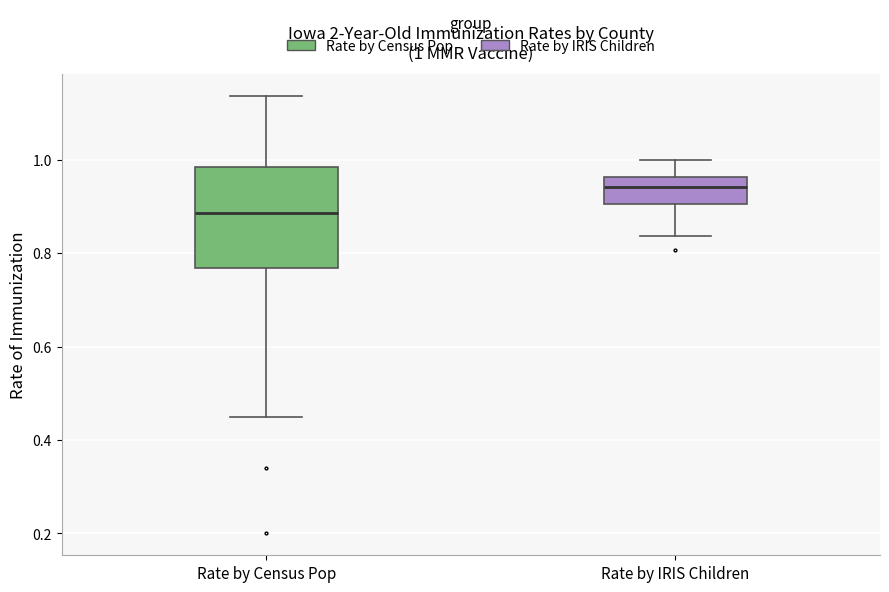

Which box's median line is the lowest?

Rate by Census Pop